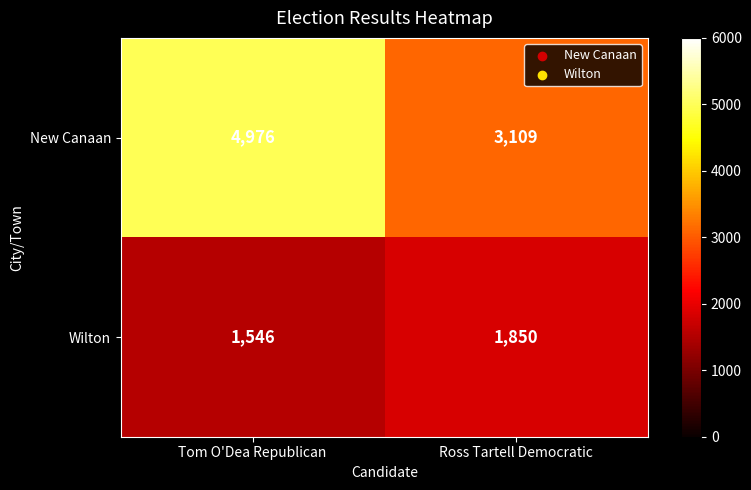

What is the difference between the New Canaan values at Tom O'Dea Republican and Ross Tartell Democratic?

1867